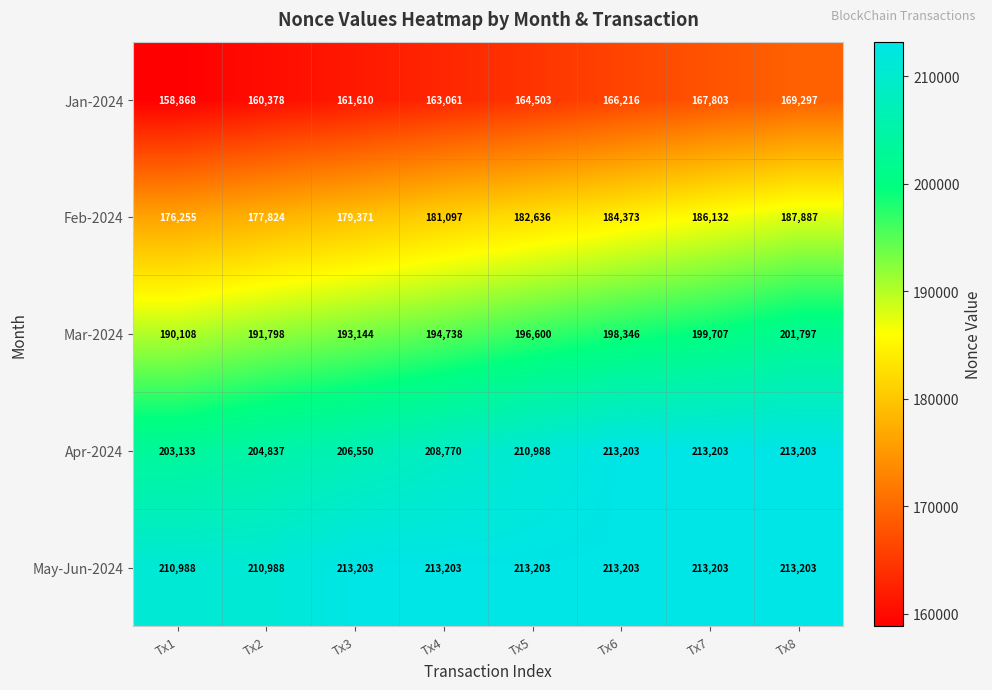

Which series has the largest range (max minus min)?

Mar-2024